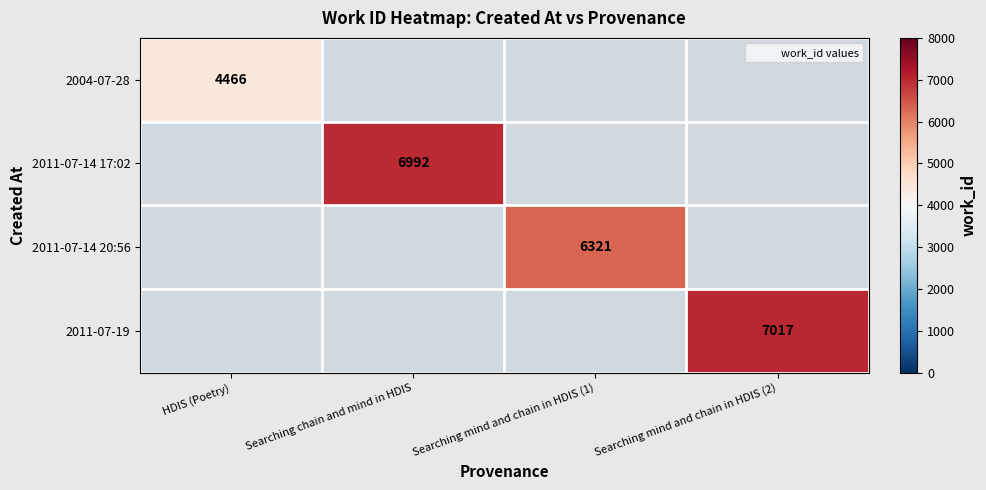

Is the value of 2004-07-28 at Searching mind and chain in HDIS (1) greater than the value of 2011-07-14 20:56 at HDIS (Poetry)?

No